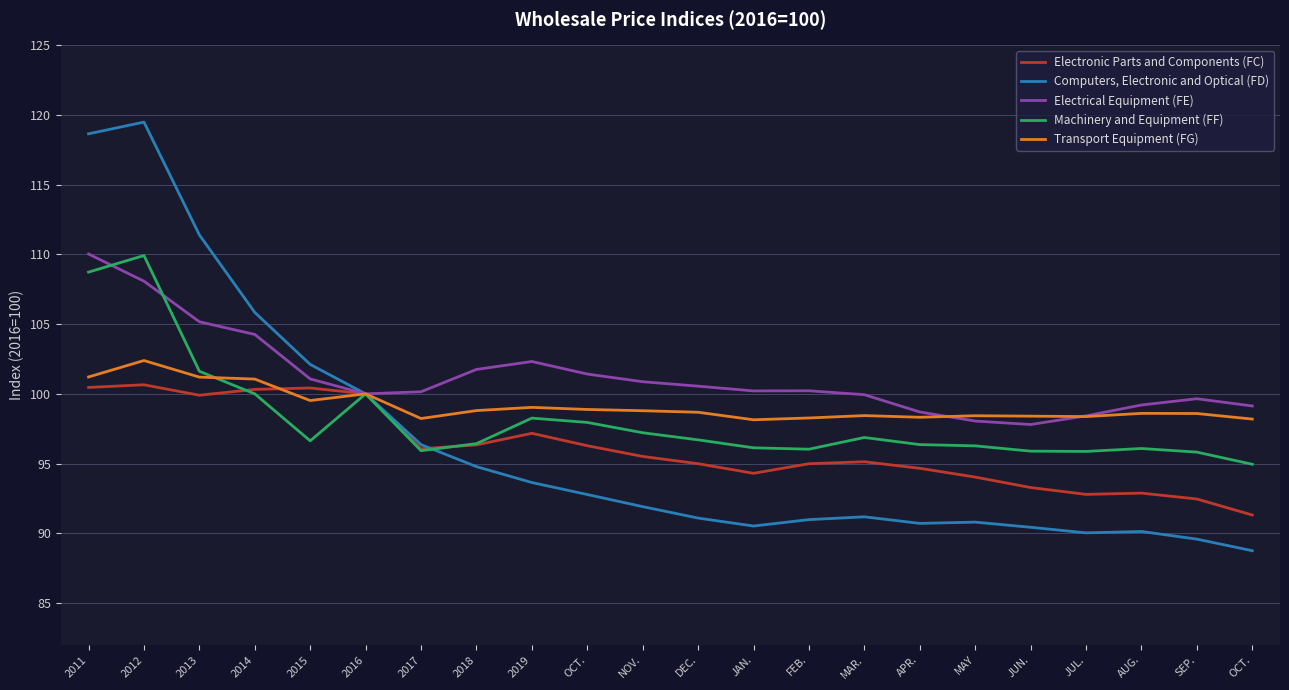

At which category does Machinery and Equipment (FF) reach its first local valley?

2015